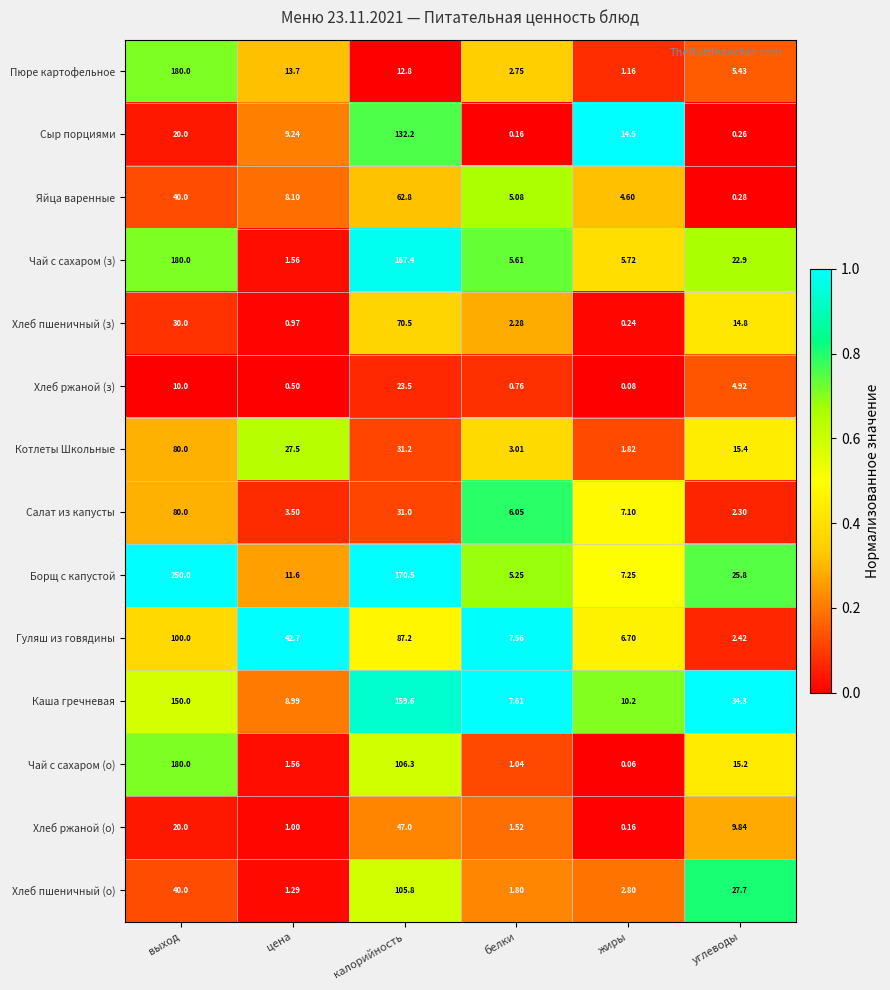

At which category is the sum across all series the highest?

выход